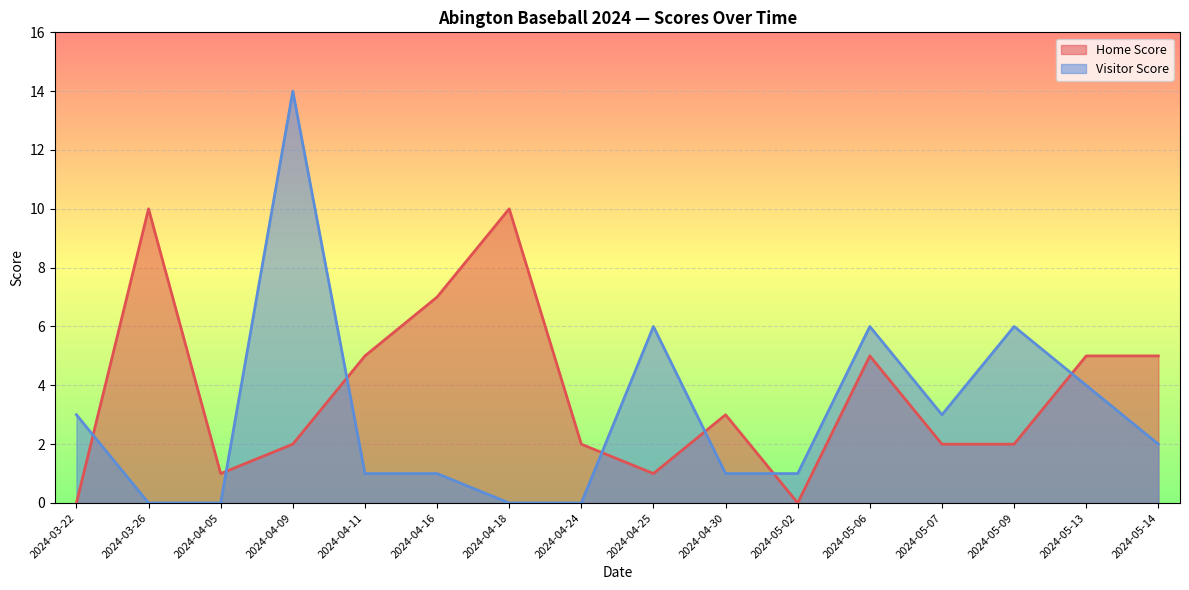

Is it true that Visitor Score equals 5 at 2024-03-22?

False